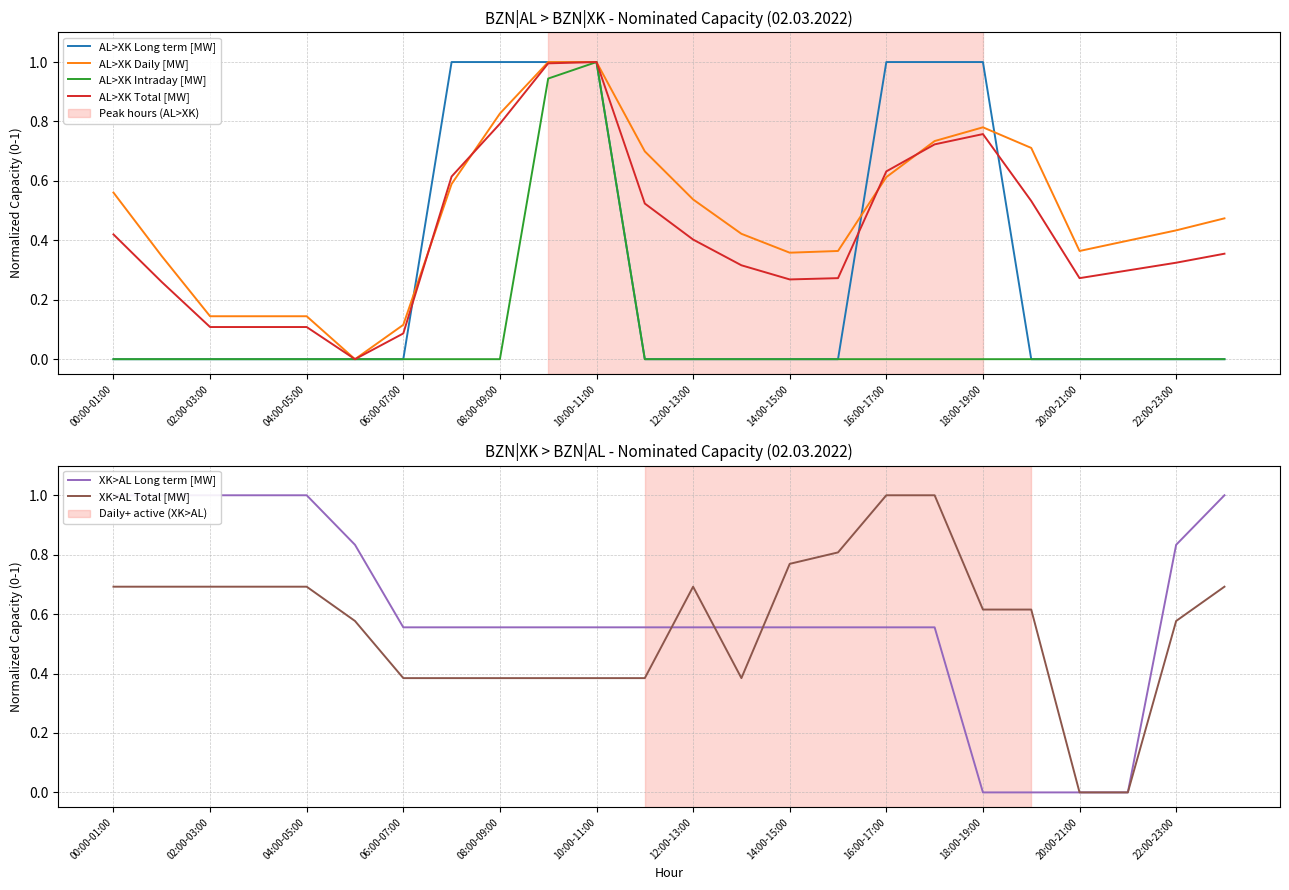

The value of AL>XK Intraday [MW] at 21 is 0.0. True or false?

True